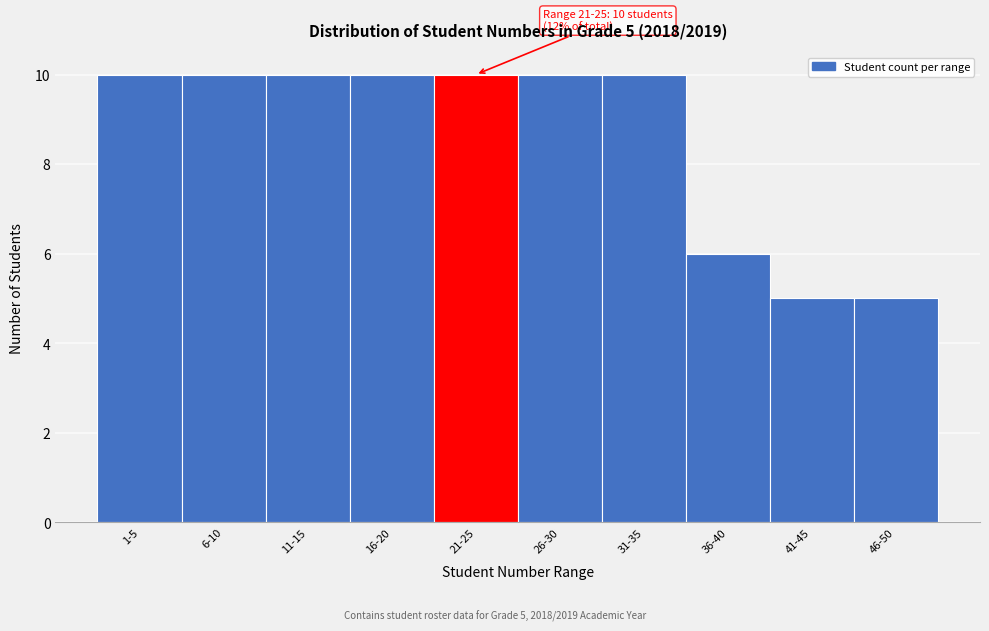

Reading right to left, extract all data points from this chart.

5	5	6	10	10	10	10	10	10	10